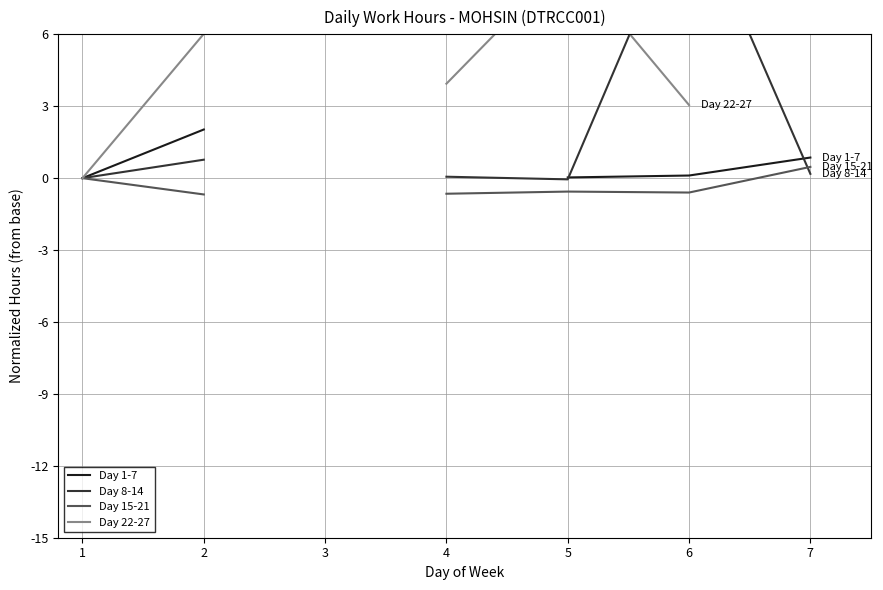

At which category does the chart reach its minimum across all series?

2